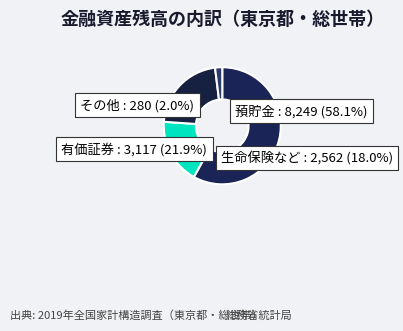

True or false: その他 accounts for 2% of the total.

True